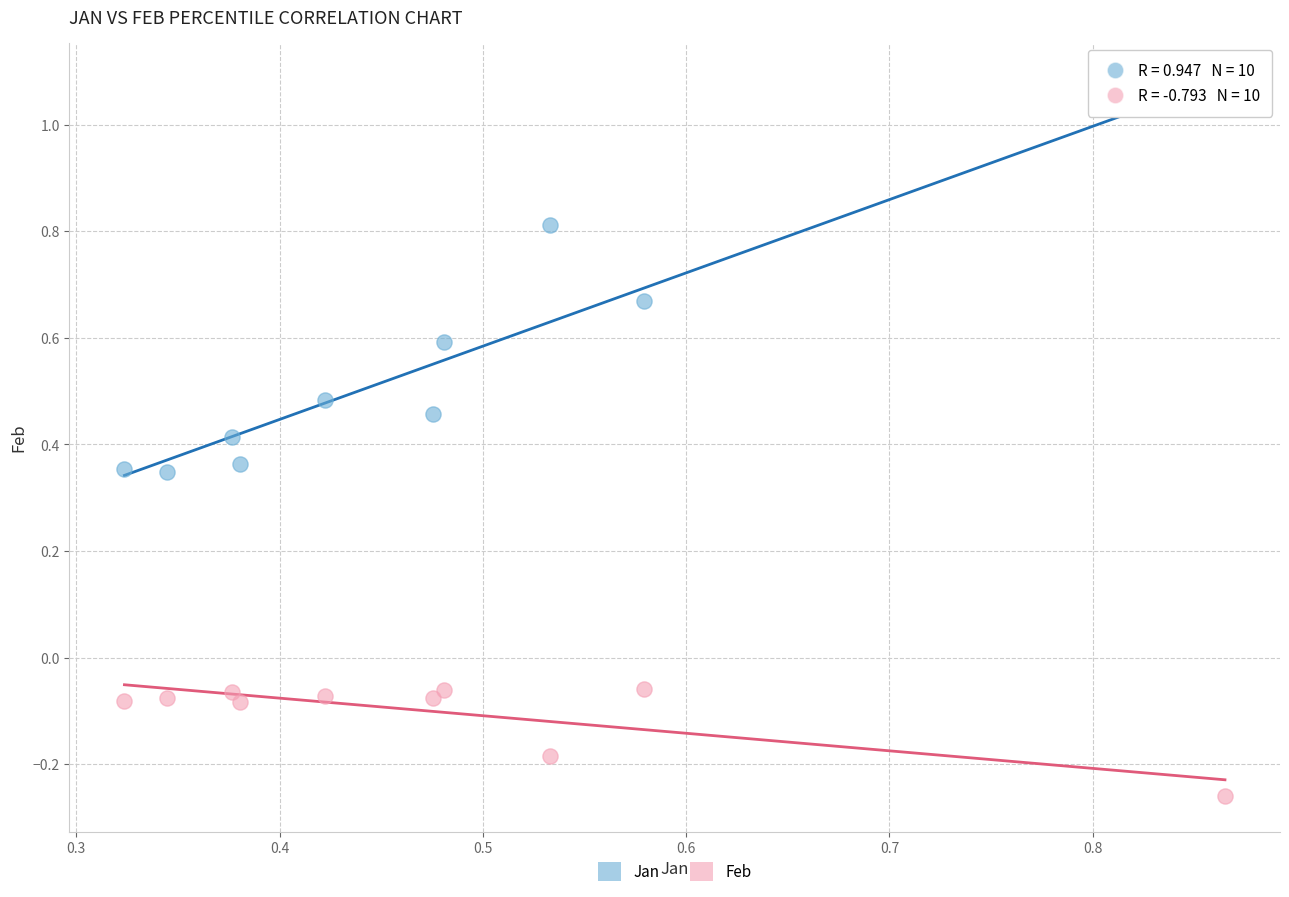

Across all data points, what is the range of Y values (max minus min)?

1.3